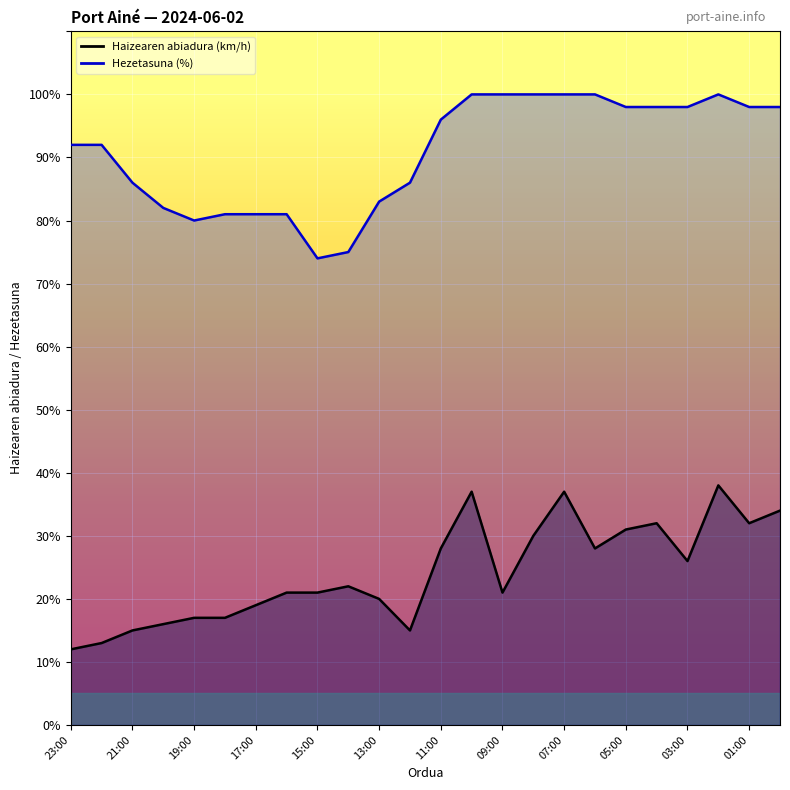

What is the label of the 15th point from the right?

14:00